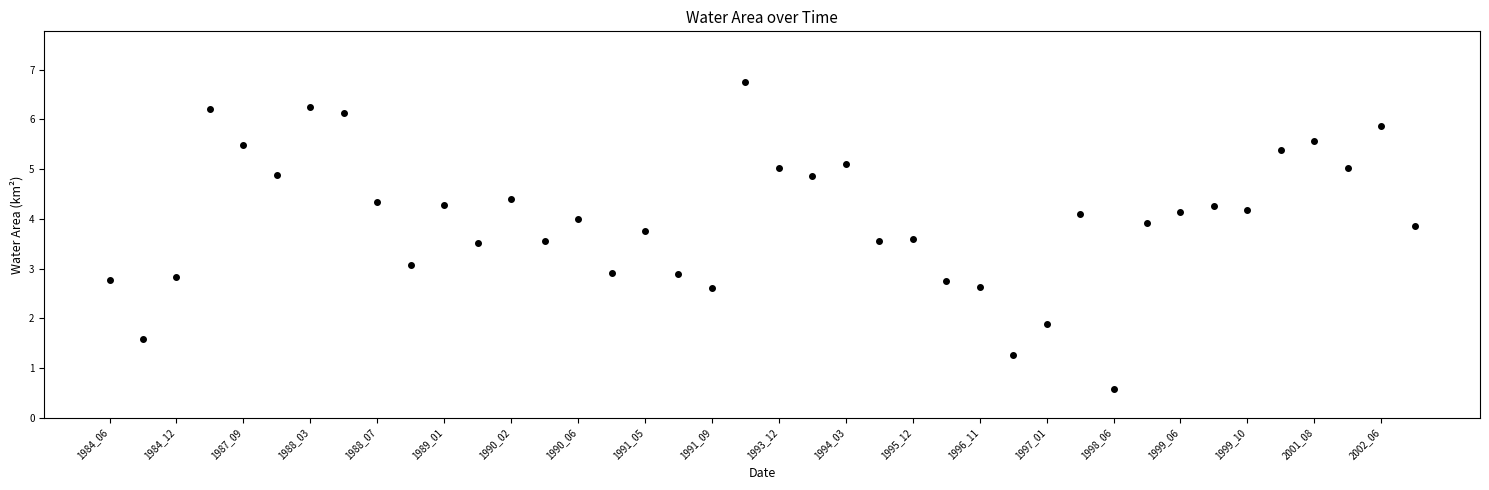

What is the range of Y values (max minus min)?

6.2